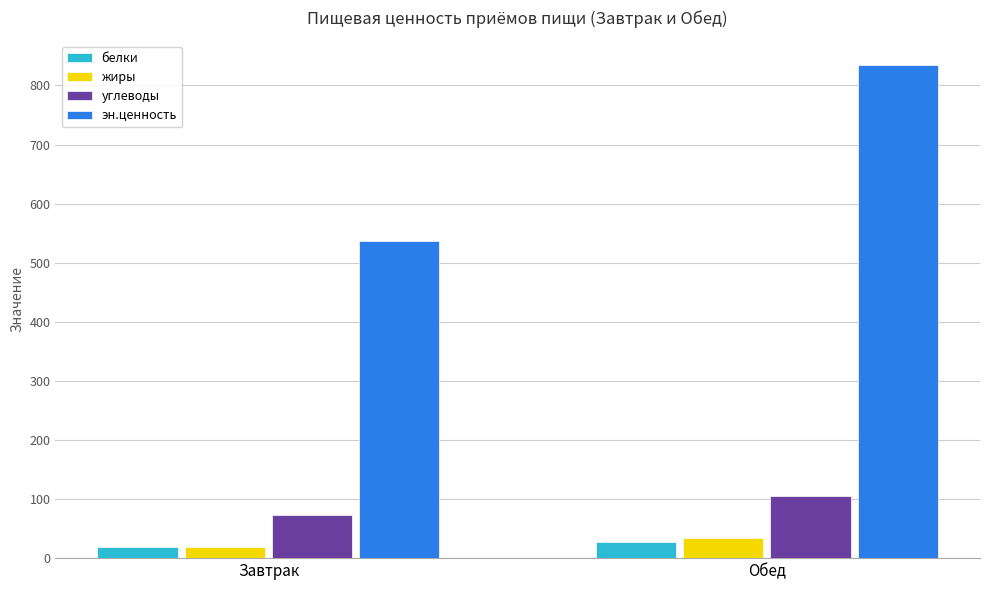

What is the total value across all series at Обед?

1000.9